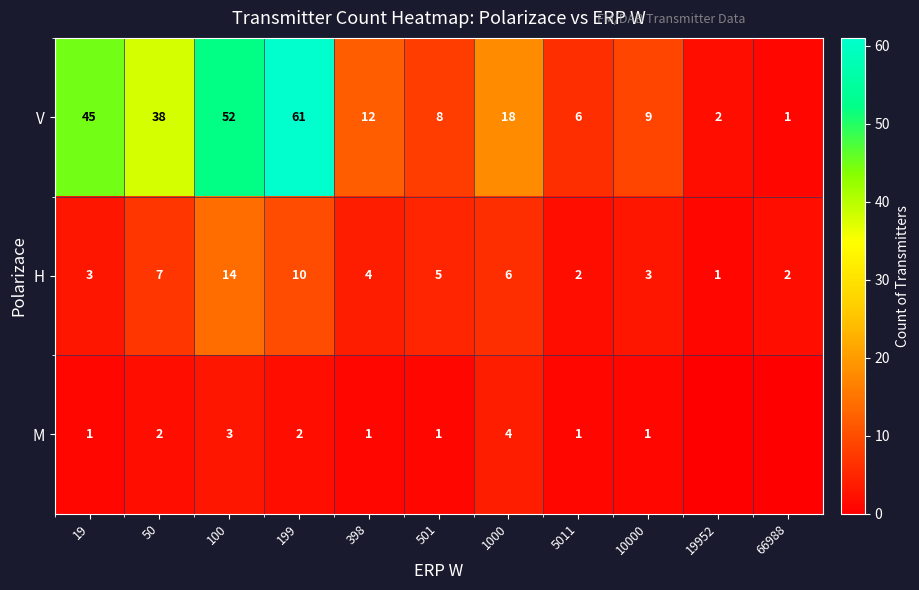

Where is H nearest to the value 7?

50